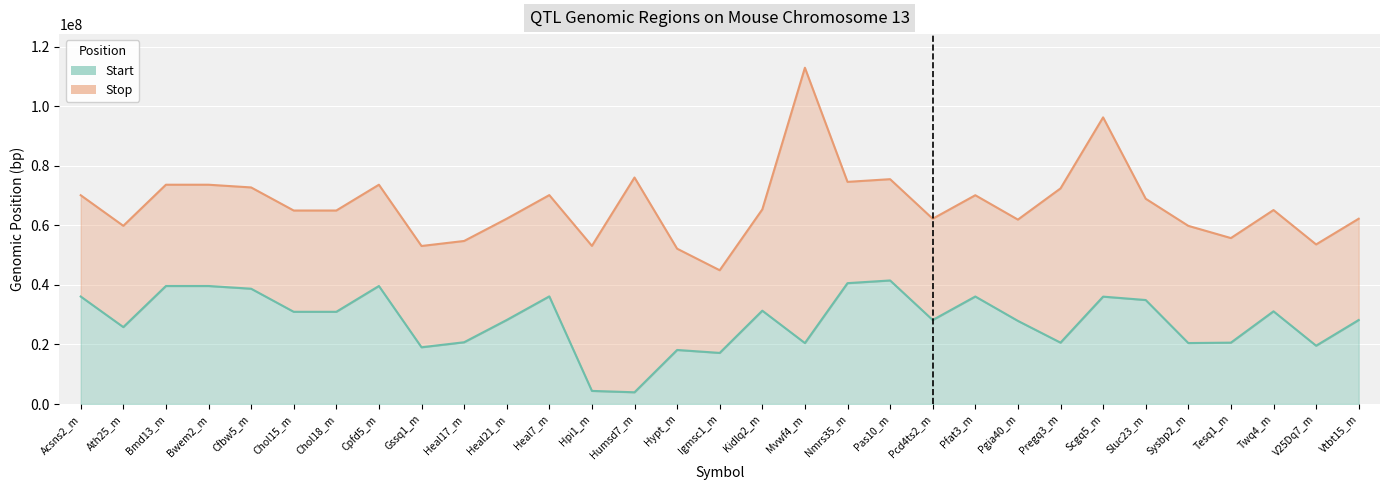

Is the value of Start at Tesq1_m greater than the value of Stop at Vtbt15_m?

No